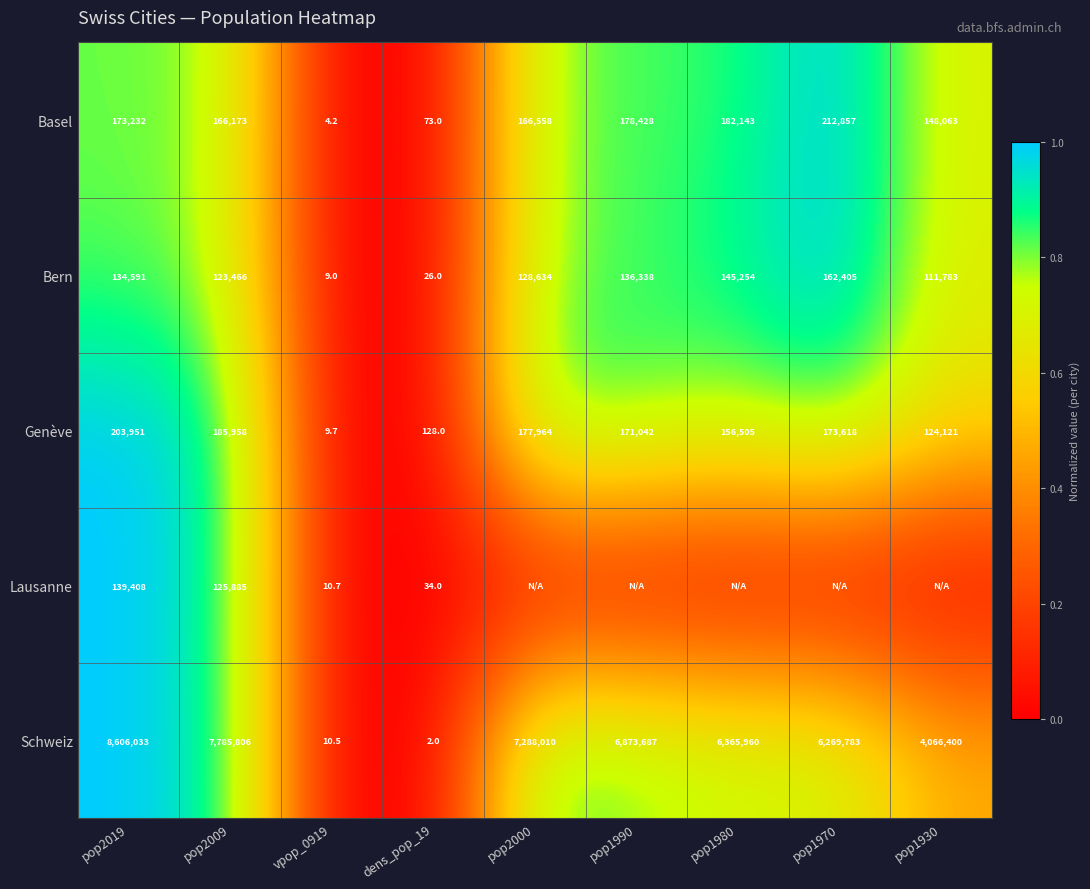

Is the value of Schweiz at dens_pop_19 greater than the value of Genève at pop1930?

No